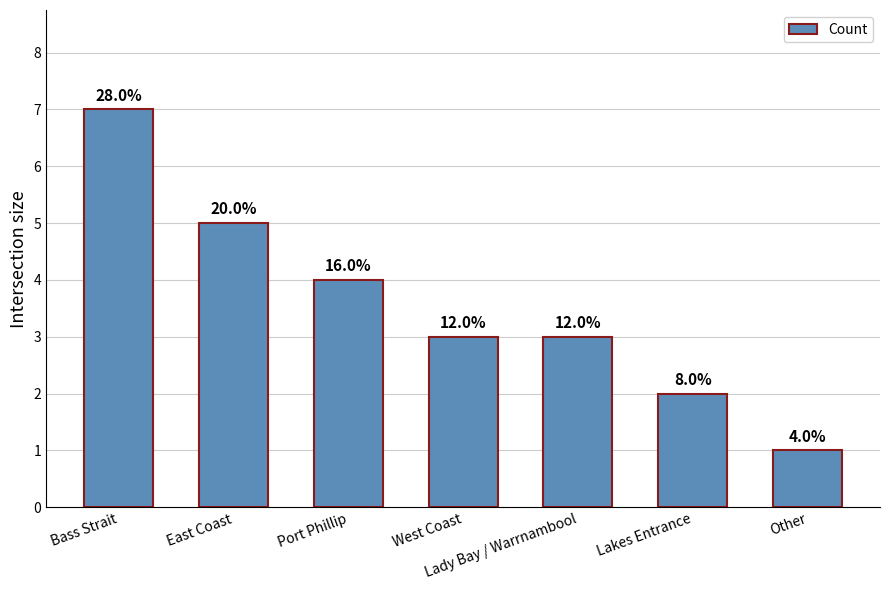

True or false: the data shows 3 at West Coast.

True